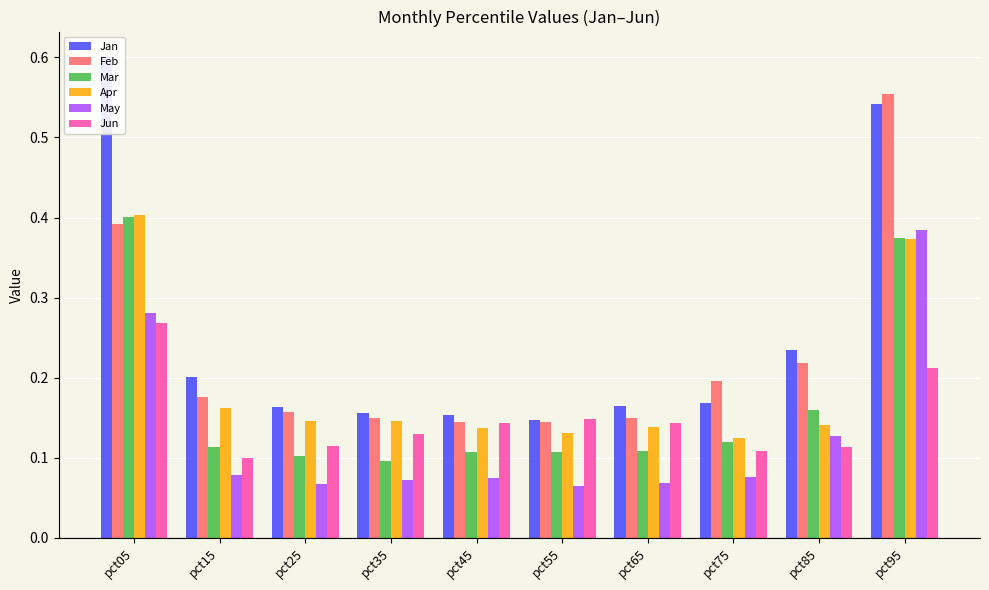

Count the Jun values in the range 0 to 1.

10